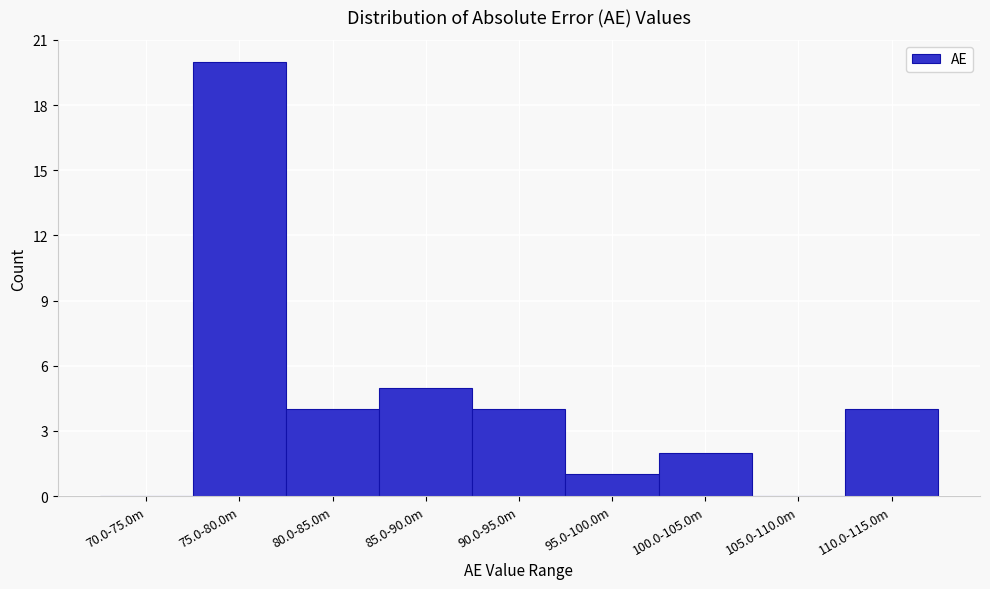

Reading right to left, list all the values displayed in this chart.

110.0-115.0m=4	105.0-110.0m=0	100.0-105.0m=2	95.0-100.0m=1	90.0-95.0m=4	85.0-90.0m=5	80.0-85.0m=4	75.0-80.0m=20	70.0-75.0m=0